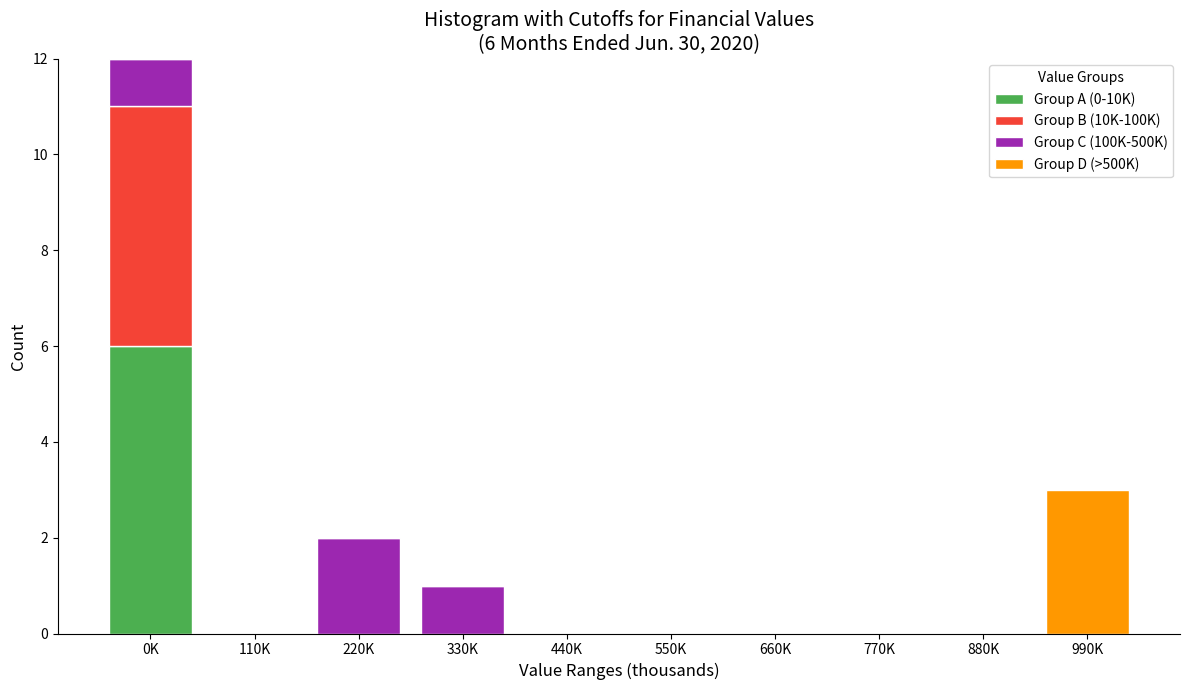

The value of Group A (0-10K) at 770K is -4. True or false?

False